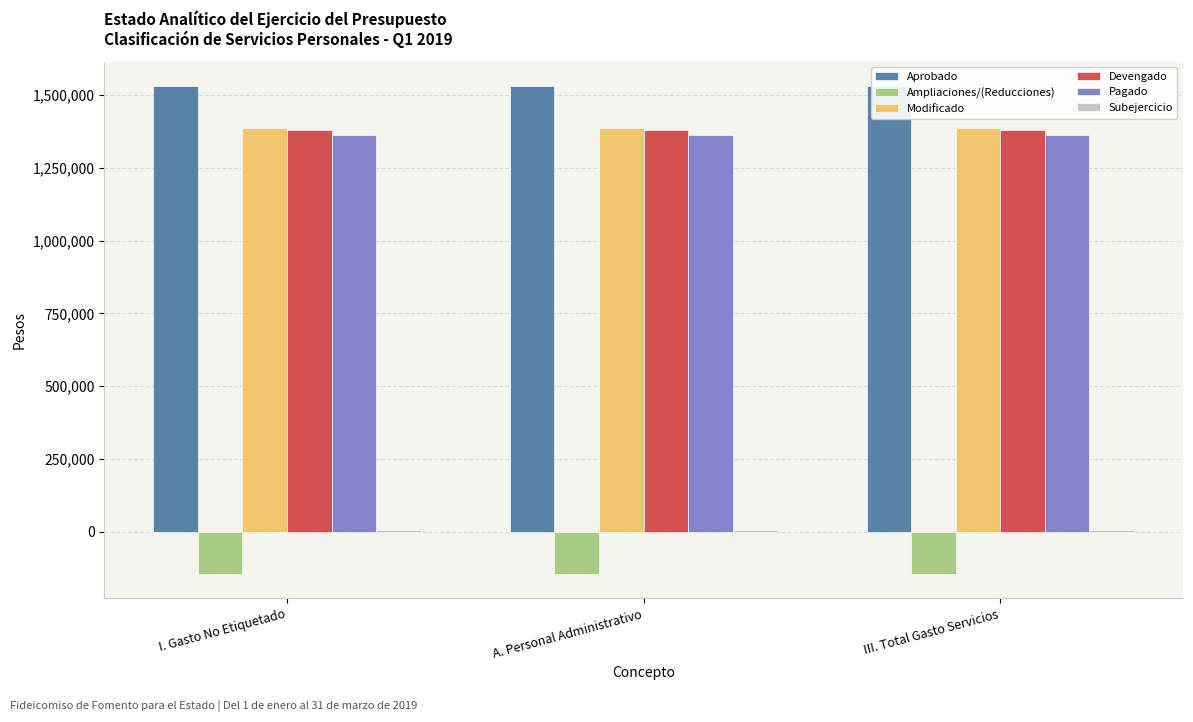

At A. Personal Administrativo, list the series in order from largest to smallest.

Aprobado, Modificado, Devengado, Pagado, Subejercicio, Ampliaciones/(Reducciones)